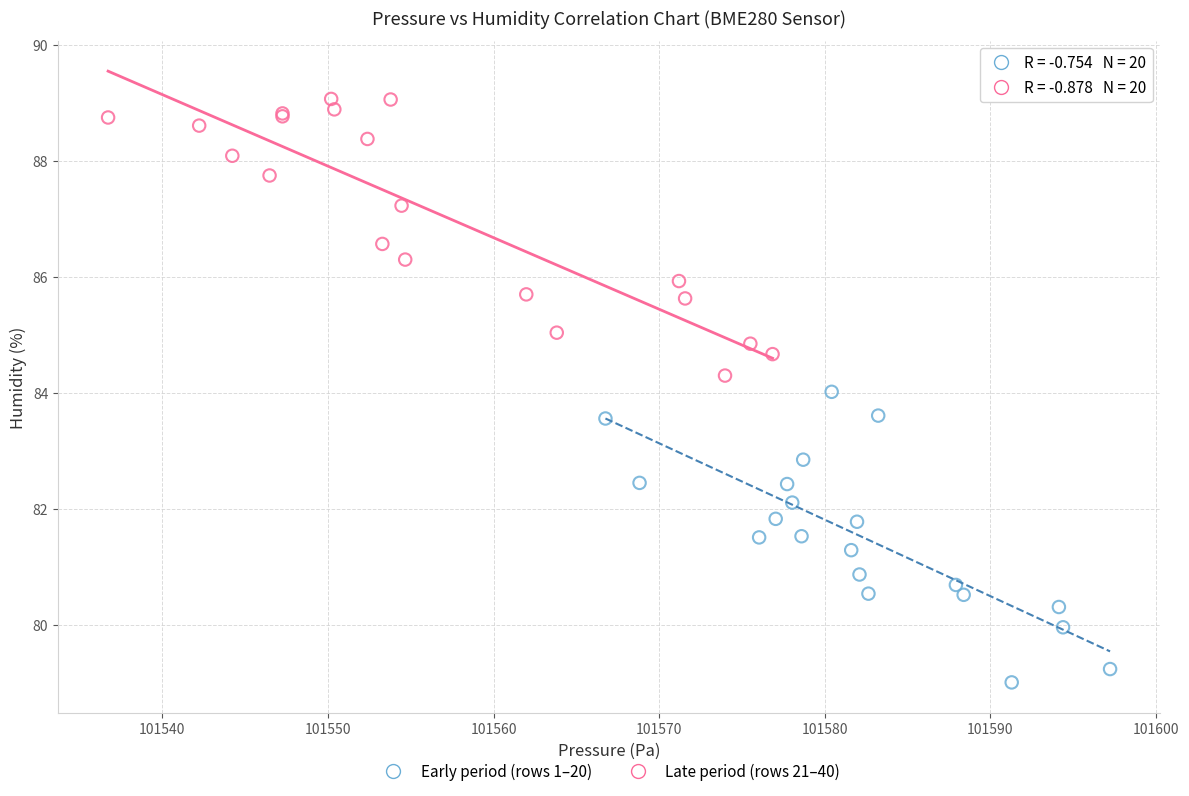

Which series reaches the minimum Y coordinate?

Early period (rows 1–20)